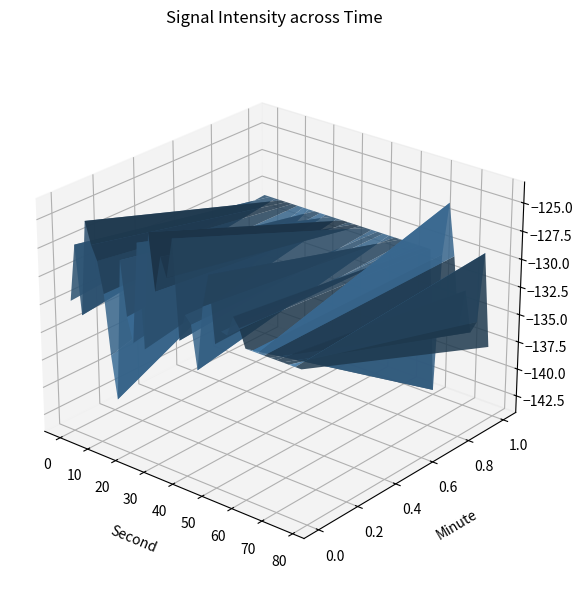

Reading left to right, list all the values displayed in this chart.

0=-132.2	1=-127.1	2=-133.2	3=-124.7	4=-126.6	5=-127.8	6=-130.5	7=-135.8	8=-139.6	9=-127.0	10=-131.8	11=-133.9	12=-125.0	13=-134.1	14=-123.7	15=-128.6	16=-125.5	17=-127.1	18=-123.6	19=-132.2	20=-129.8	21=-130.4	22=-134.2	23=-128.5	24=-125.6	25=-131.3	26=-130.1	27=-130.2	28=-128.4	29=-129.2	30=-143.6	31=-130.9	32=-126.1	33=-130.7	34=-137.2	35=-133.4	36=-137.1	37=-135.9	38=-129.5	39=-137.8